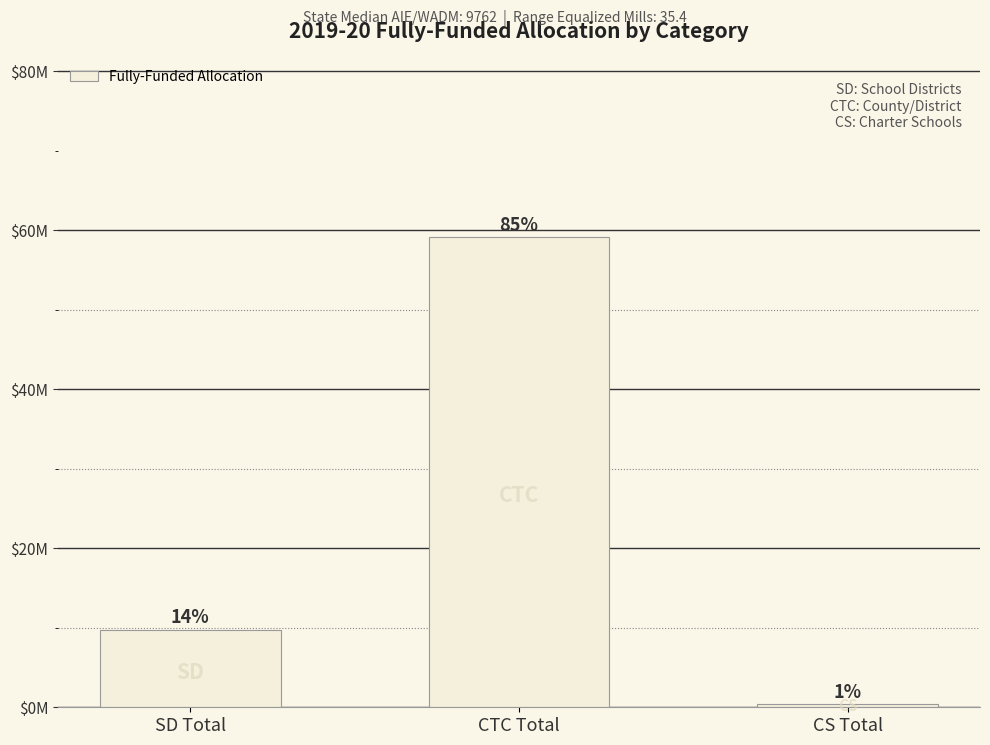

Reading right to left, list all the values displayed in this chart.

CS Total=378808.9	CTC Total=59092372.8	SD Total=9776878.7